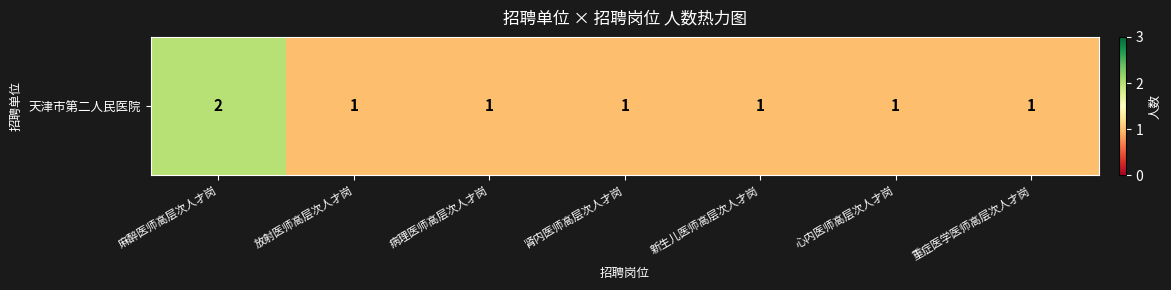

At which category does the chart reach its minimum across all series?

放射医师高层次人才岗